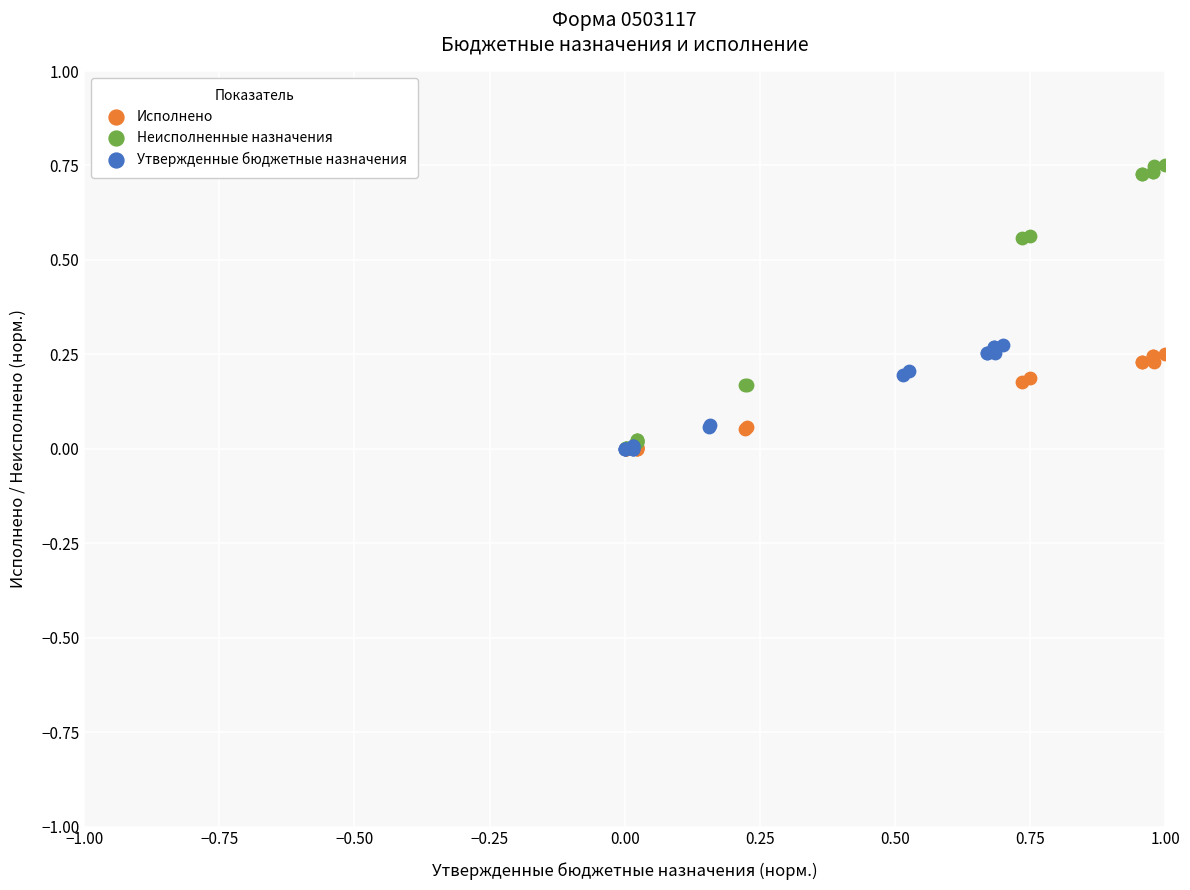

Which series contains the highest Y value?

Неисполненные назначения